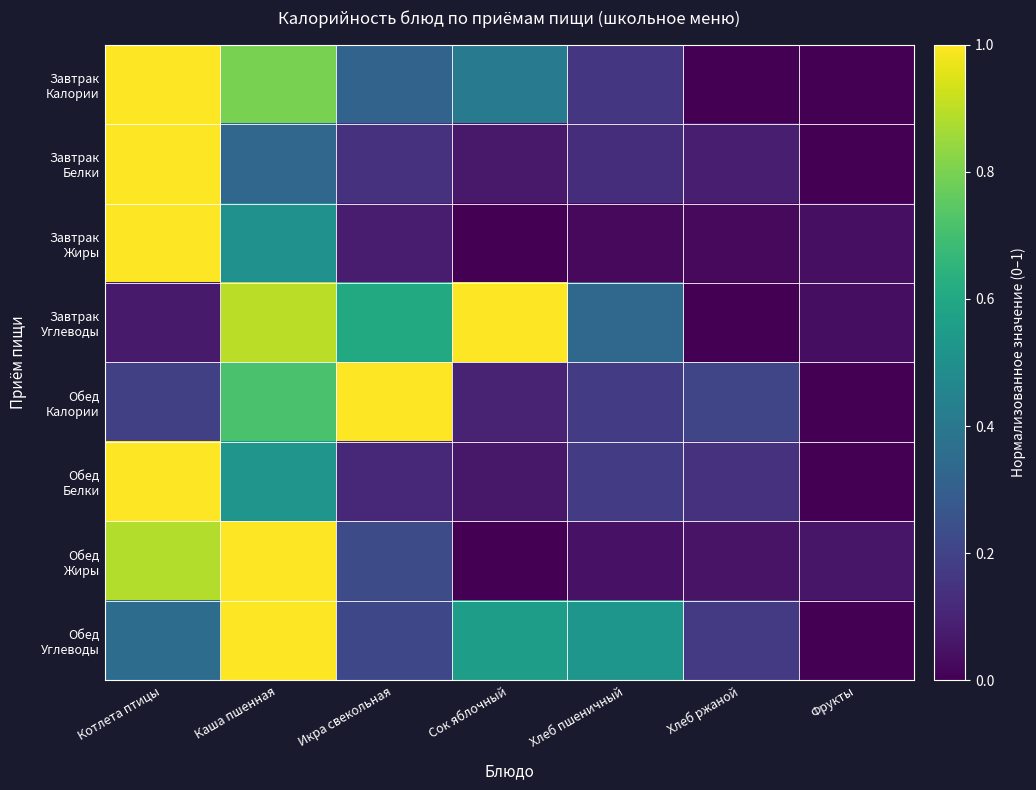

Count the number of categories in the chart.

7